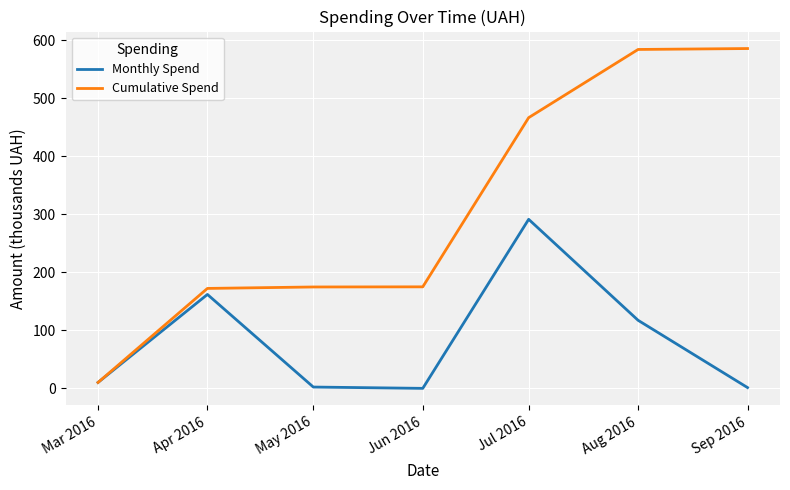

What is the sum of the Cumulative Spend values at Apr 2016 and Mar 2016?

182.7